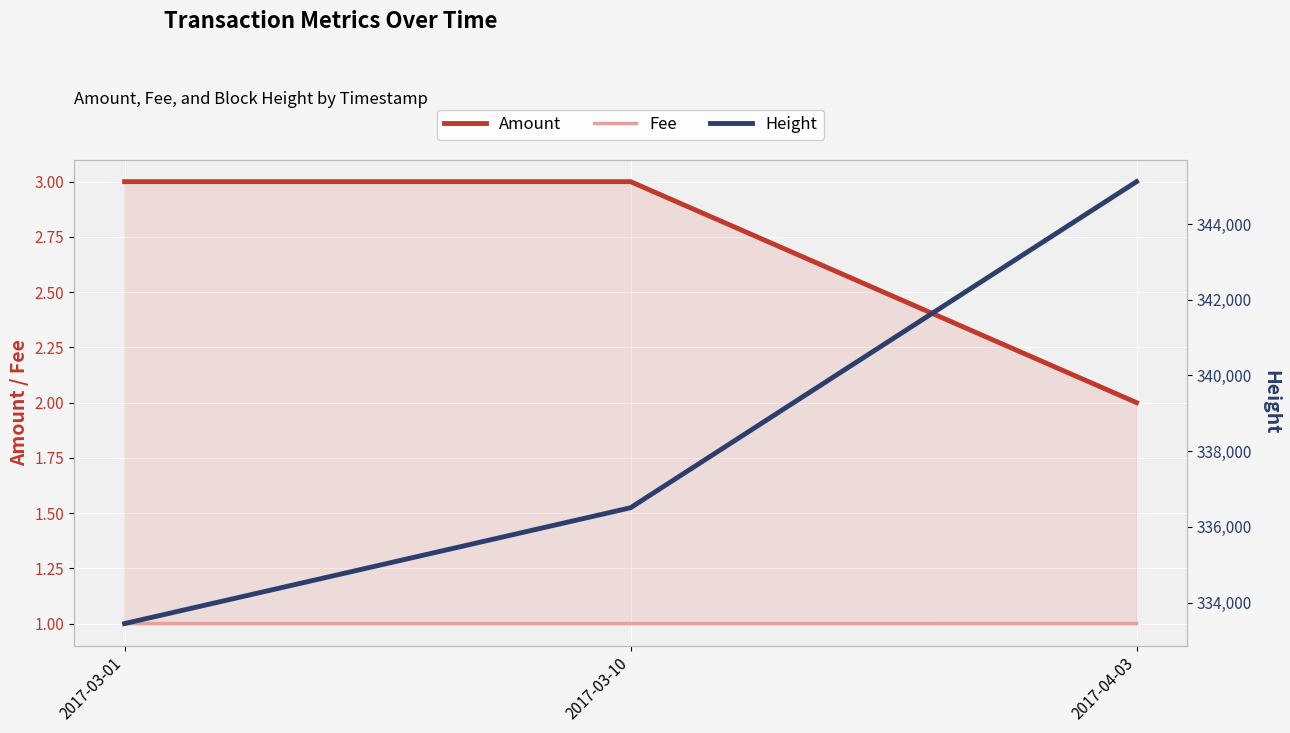

True or false: Height has a value of 333446.0 at 2017-03-01.

True